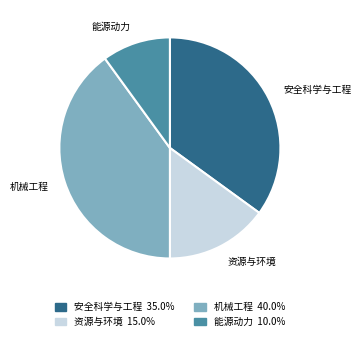

Is there a majority slice in this chart?

No